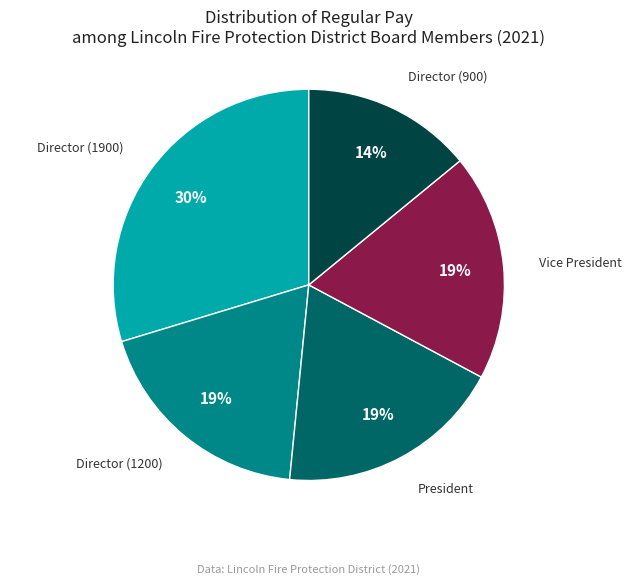

Is it true that Director (1200) is 19% of the pie?

True